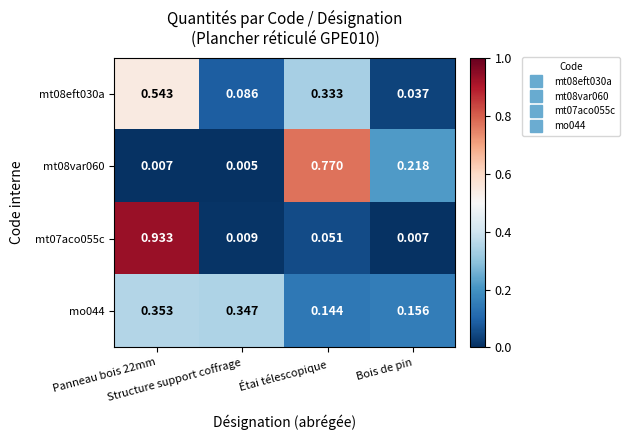

How many distinct data groups are displayed?

4